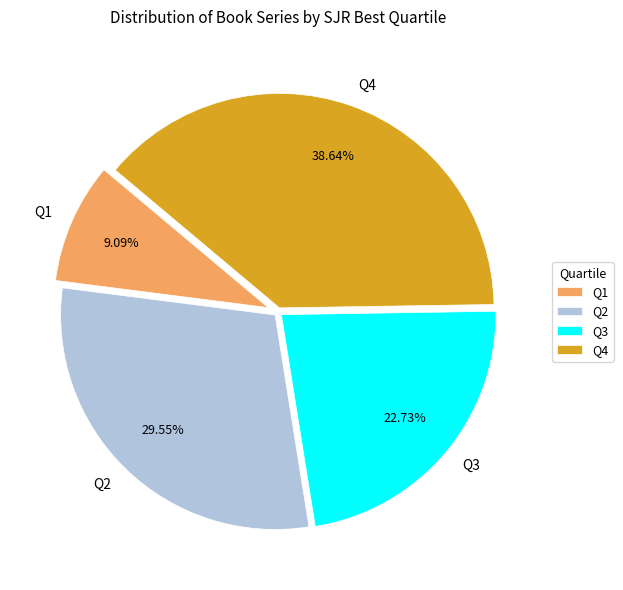

Is it true that Q1 is 9% of the pie?

True